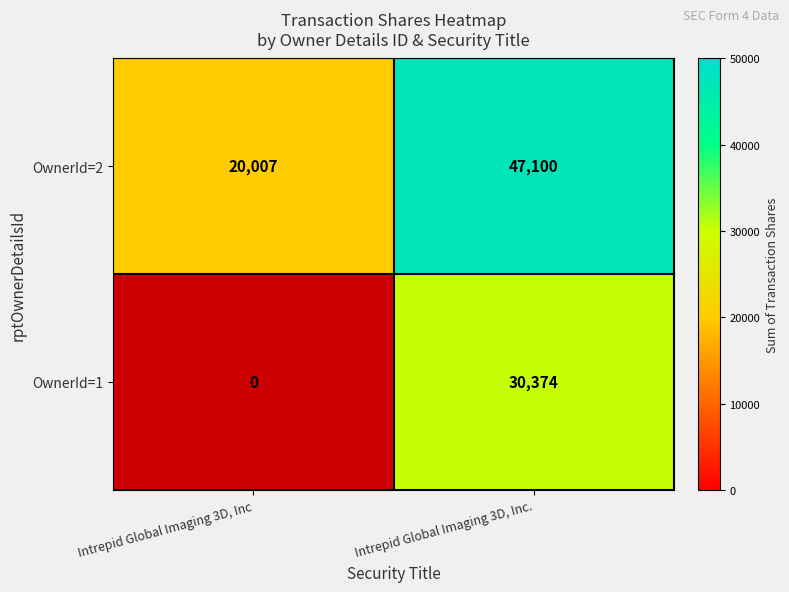

Which category has the lowest value across all series?

Intrepid Global Imaging 3D, Inc